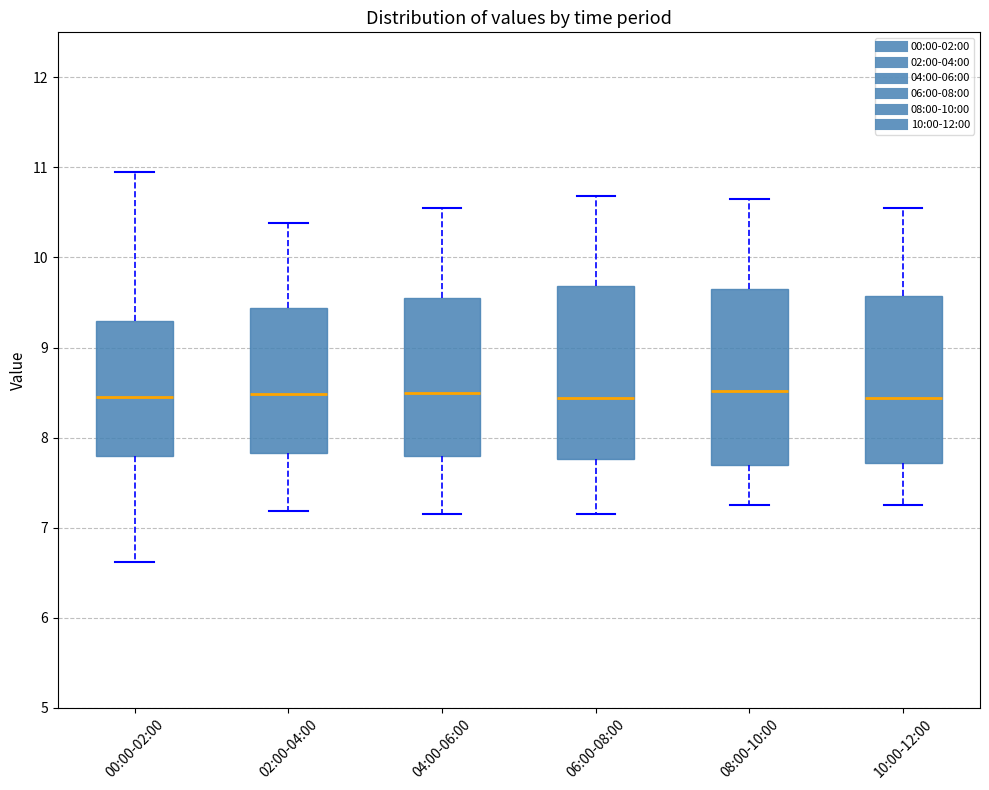

Reading left to right, transcribe this box plot: for each box, give where its median line is, the range the box spans, and where its two whiskers end, as read against the y-axis. The values are not printed on the chart, so give them approximately, as read against the axis.

00:00-02:00: median 8.5, box 7.8 to 9.3, whiskers 6.6 to 11.0
02:00-04:00: median 8.5, box 7.8 to 9.4, whiskers 7.2 to 10.4
04:00-06:00: median 8.5, box 7.8 to 9.5, whiskers 7.2 to 10.6
06:00-08:00: median 8.4, box 7.8 to 9.7, whiskers 7.2 to 10.7
08:00-10:00: median 8.5, box 7.7 to 9.7, whiskers 7.3 to 10.7
10:00-12:00: median 8.4, box 7.7 to 9.6, whiskers 7.3 to 10.6